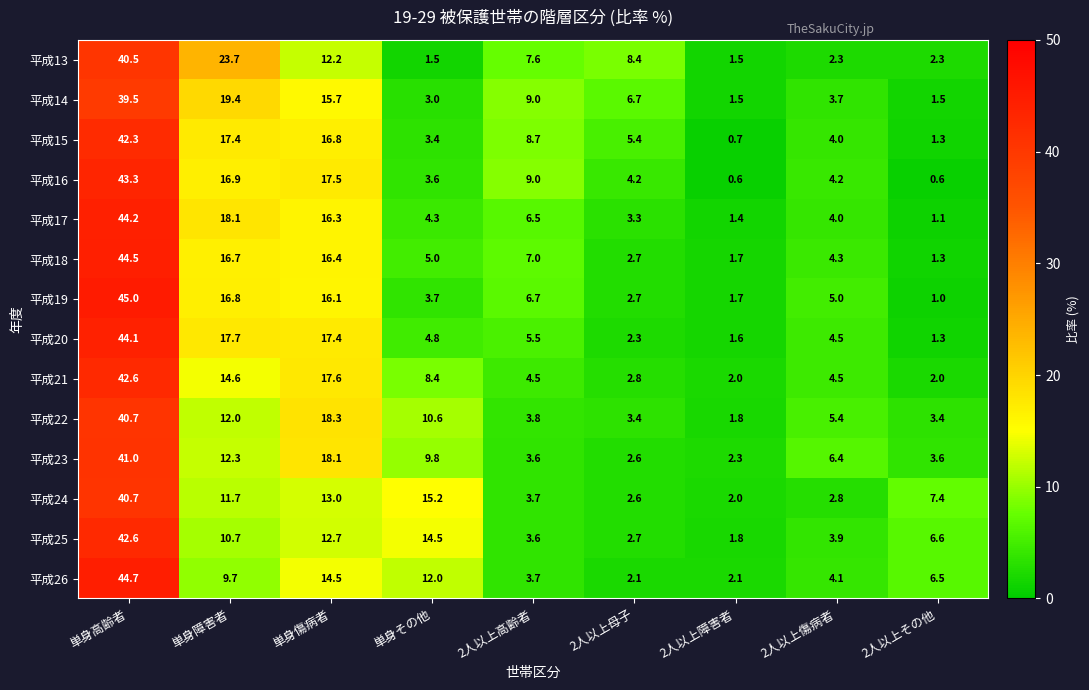

Which label corresponds to the largest value in the chart?

単身高齢者